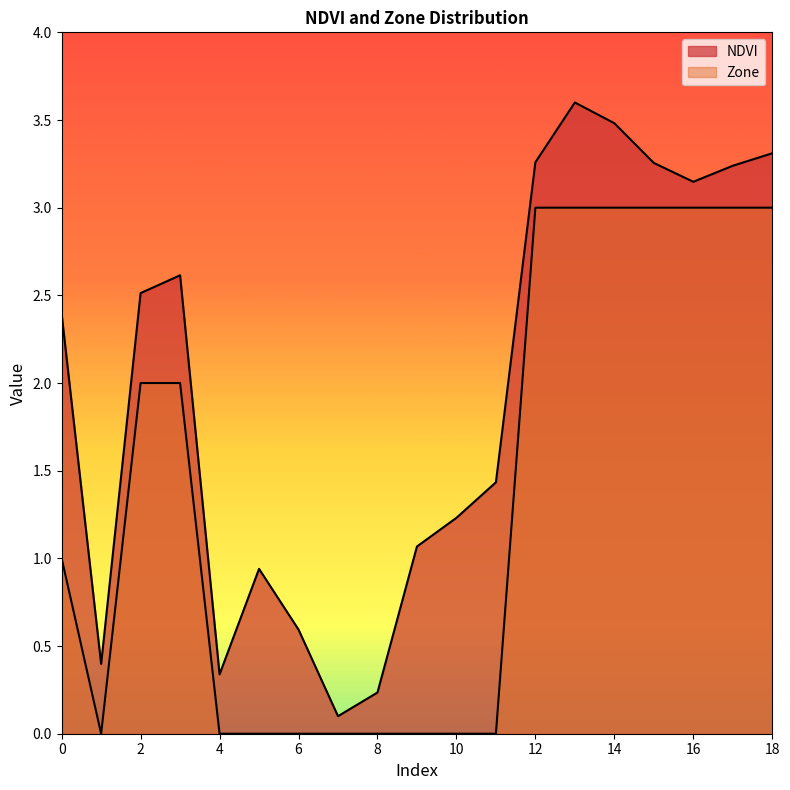

List the series in order of their overall mean, highest first.

NDVI, Zone